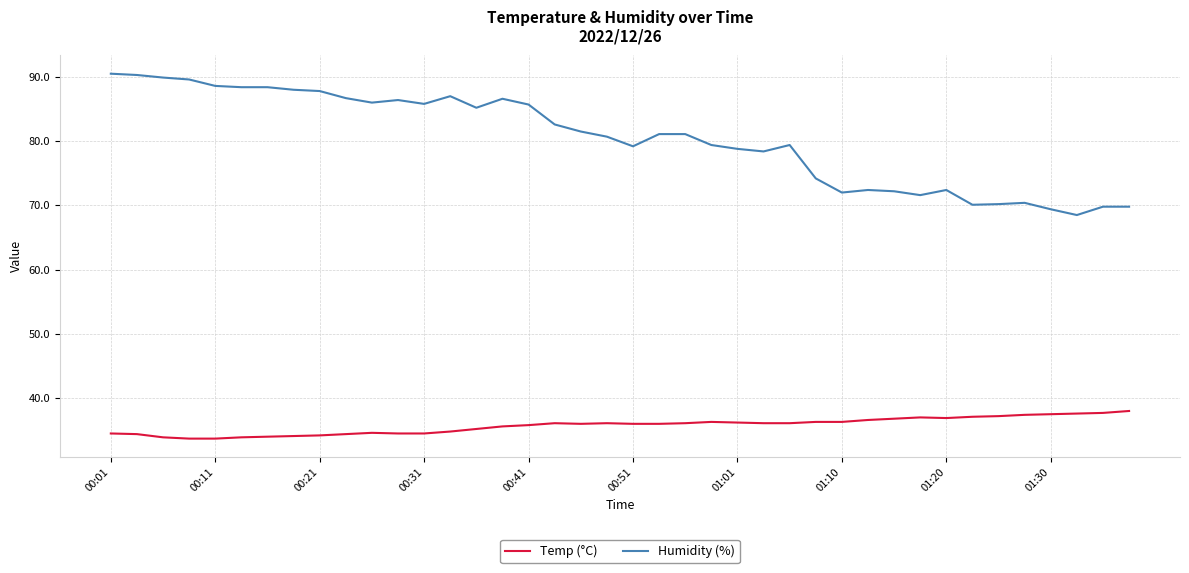

What is the smallest value displayed?

33.7